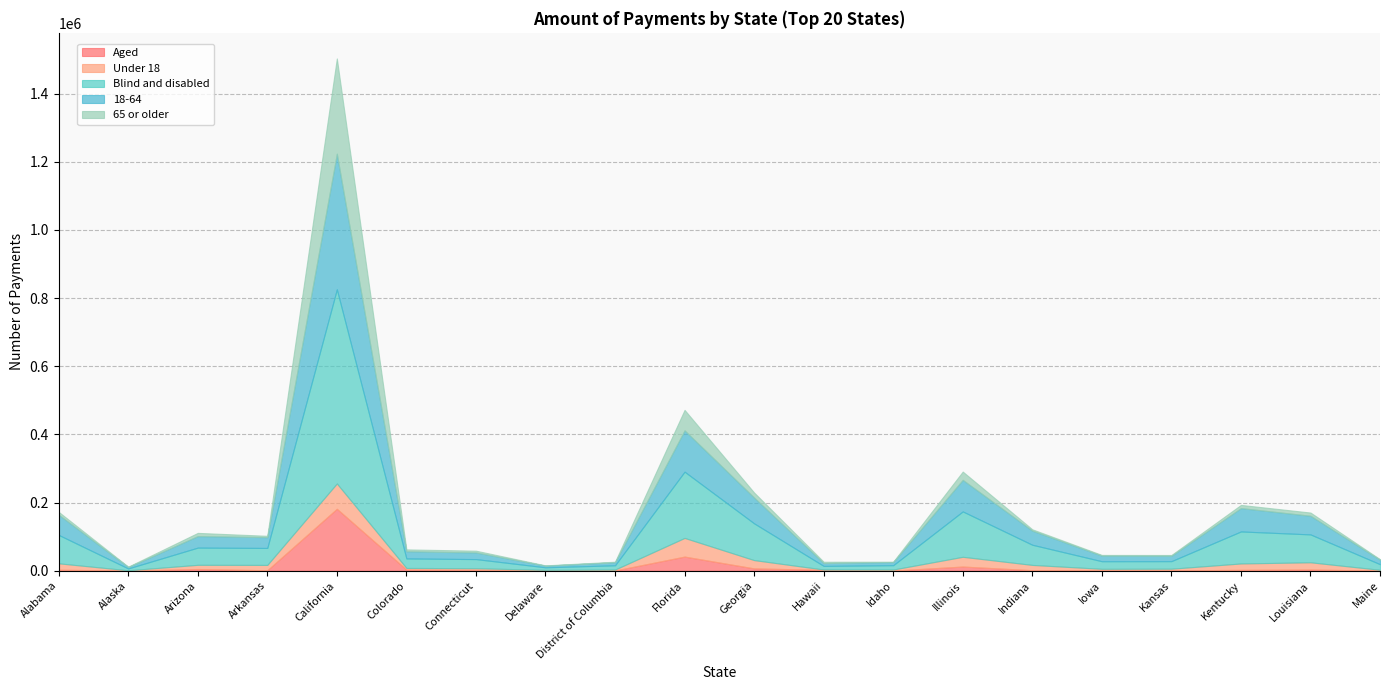

Does the chart display data point markers on the line(s)?

No